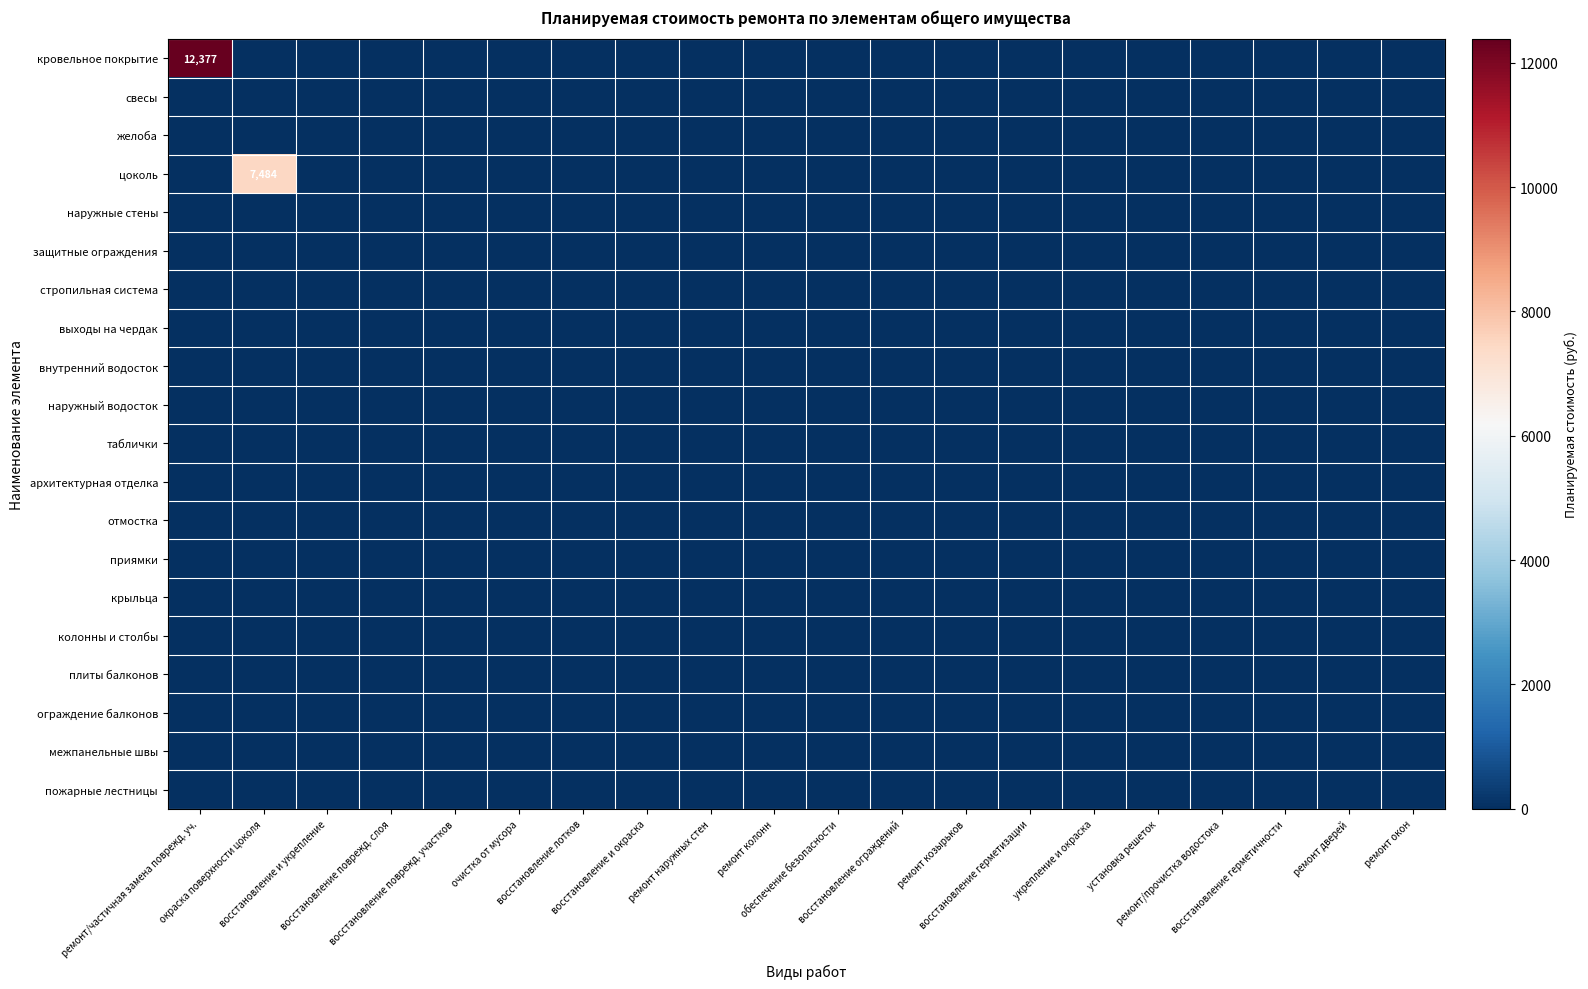

What is the average value of the кровельное покрытие series?

618.9